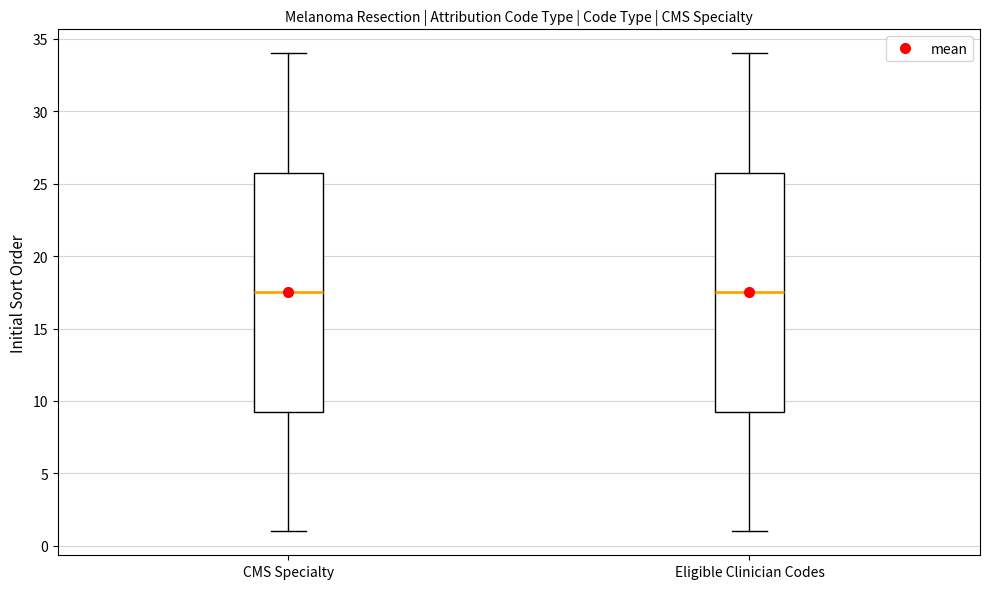

Reading left to right, read every box against the y-axis: the position of its median line, the range the box covers, and the ends of its whiskers. The values are not printed on the chart, so give them approximately, as read against the axis.

CMS Specialty: median 17.5, box 9.5 to 26.0, whiskers 1.0 to 34.0
Eligible Clinician Codes: median 17.5, box 9.5 to 26.0, whiskers 1.0 to 34.0